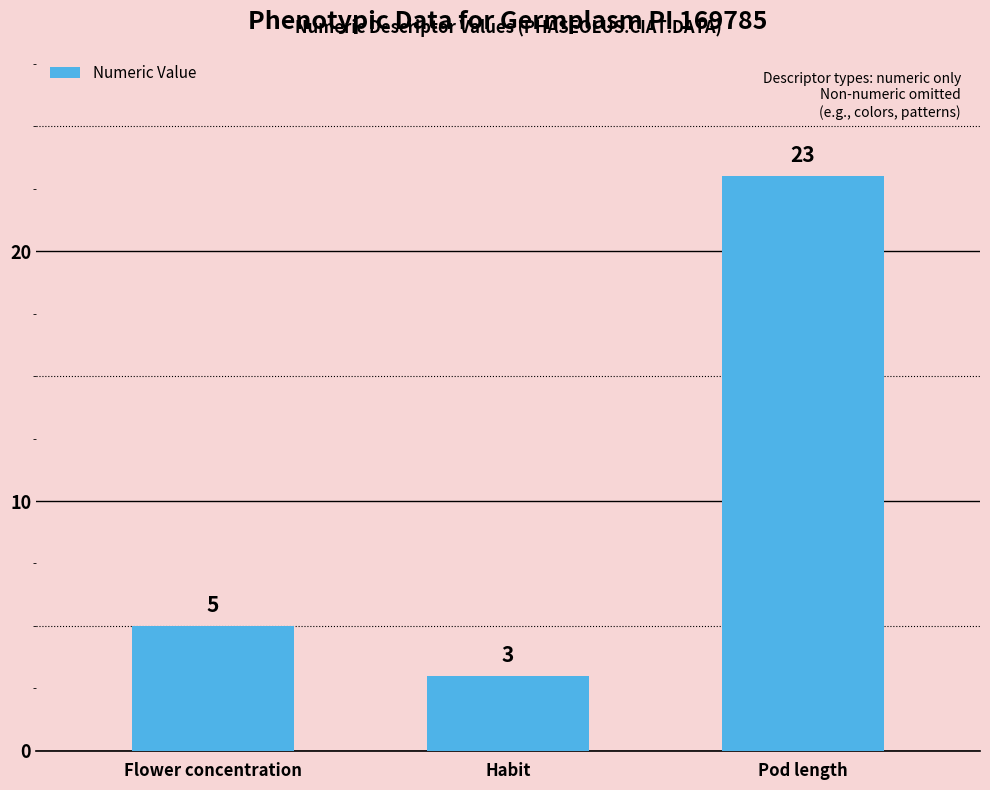

Is it true that the value at Flower concentration is 8?

False